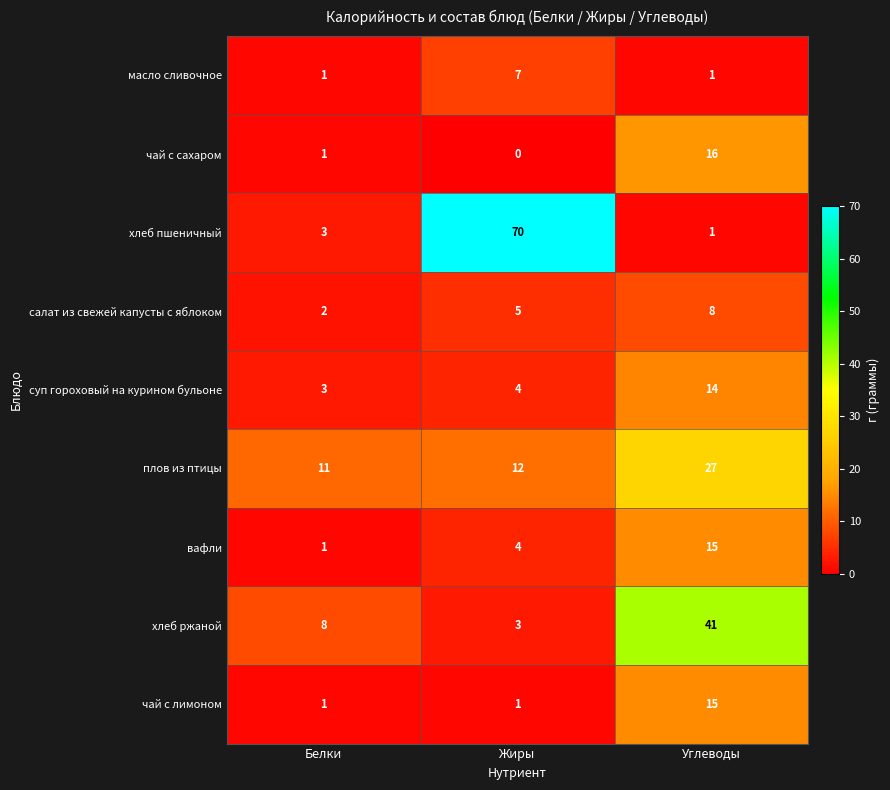

List the labels in order of суп гороховый на курином бульоне value, largest first.

Углеводы, Жиры, Белки